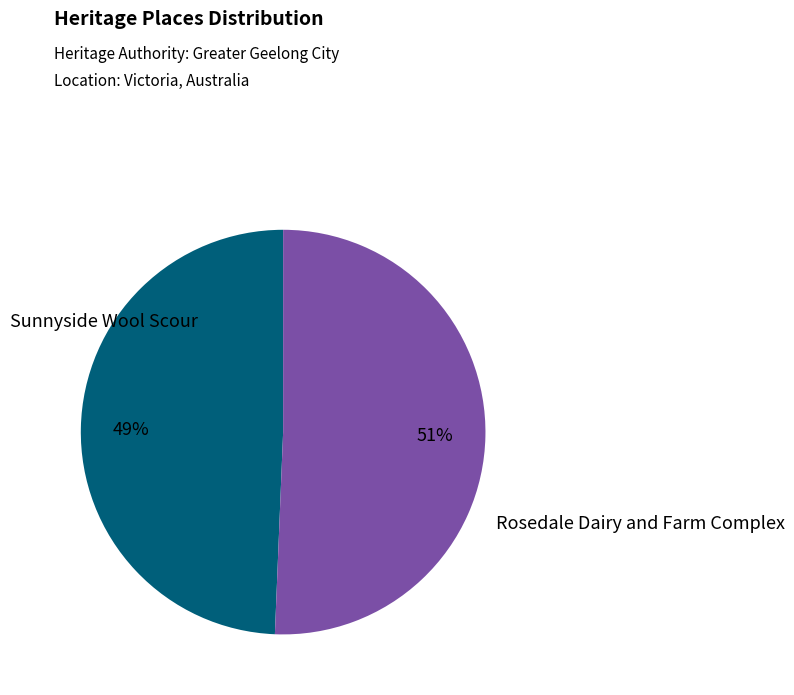

Is there any slice that represents more than half of the pie?

Yes